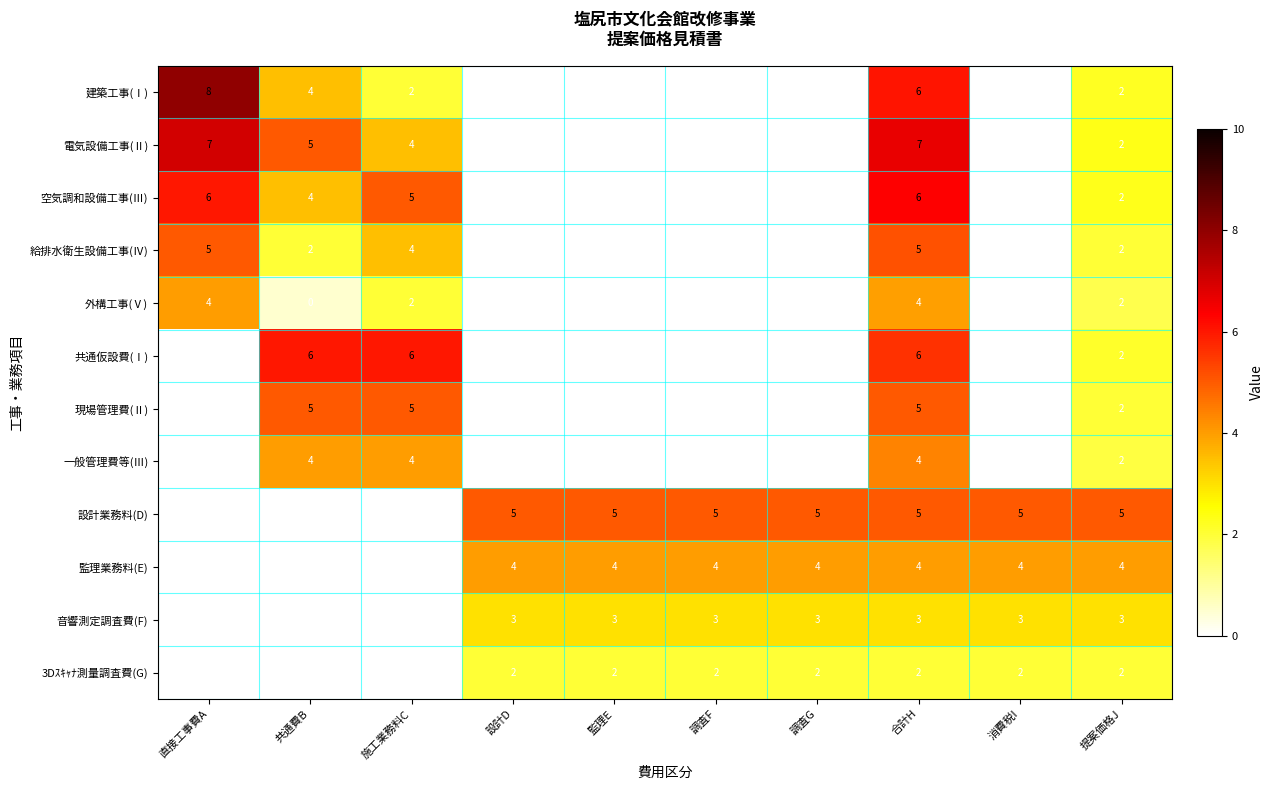

What is the difference between the second highest and second lowest values in the 給排水衛生設備工事(Ⅳ) series?

5